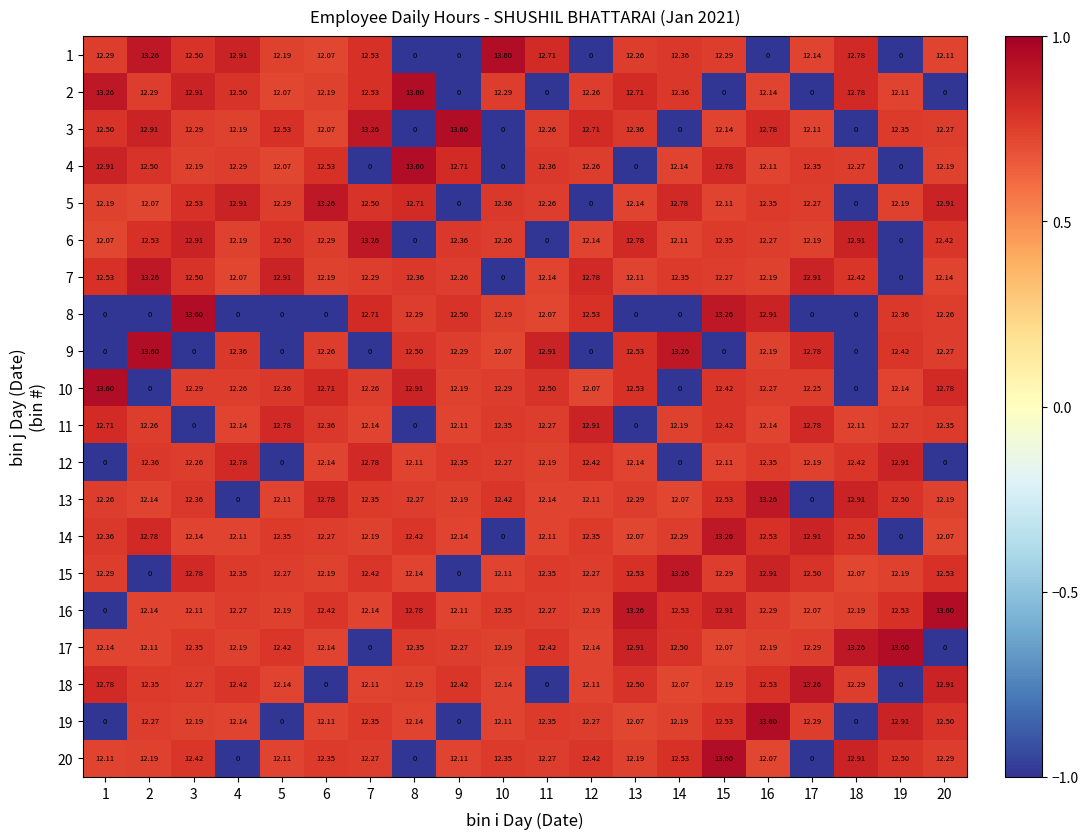

Is the value of 19 at 17 greater than the value of 5 at 13?

Yes